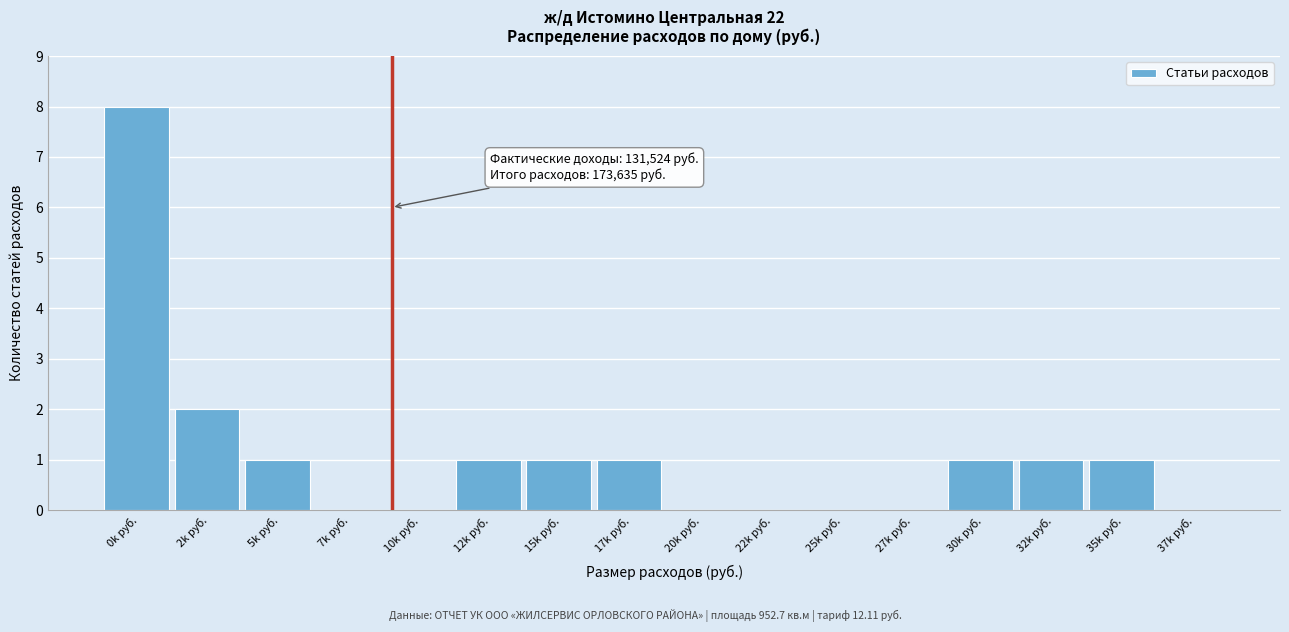

Reading right to left, transcribe all the data shown in this chart.

37k руб.=0	35k руб.=1	32k руб.=1	30k руб.=1	27k руб.=0	25k руб.=0	22k руб.=0	20k руб.=0	17k руб.=1	15k руб.=1	12k руб.=1	10k руб.=0	7k руб.=0	5k руб.=1	2k руб.=2	0k руб.=8